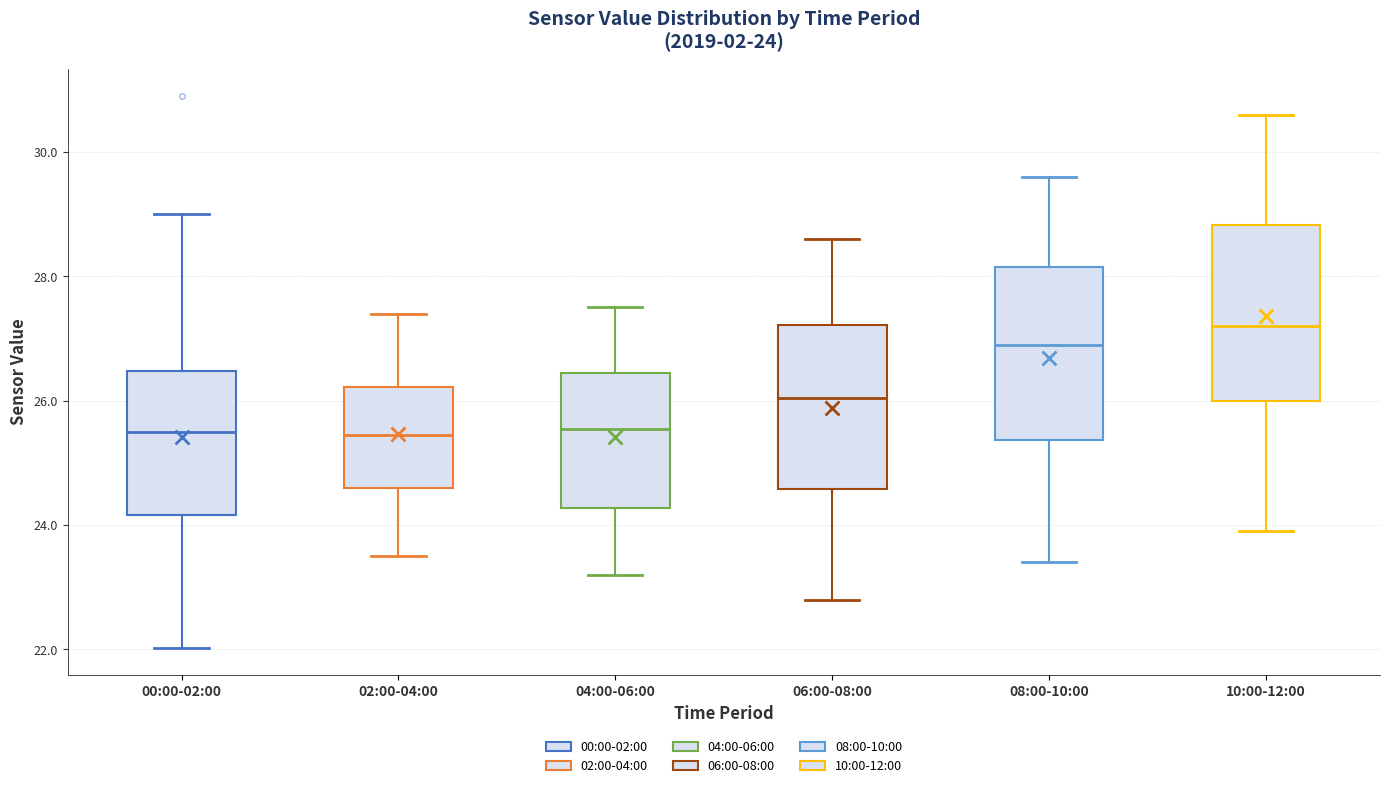

Which box has the highest median line?

10:00-12:00